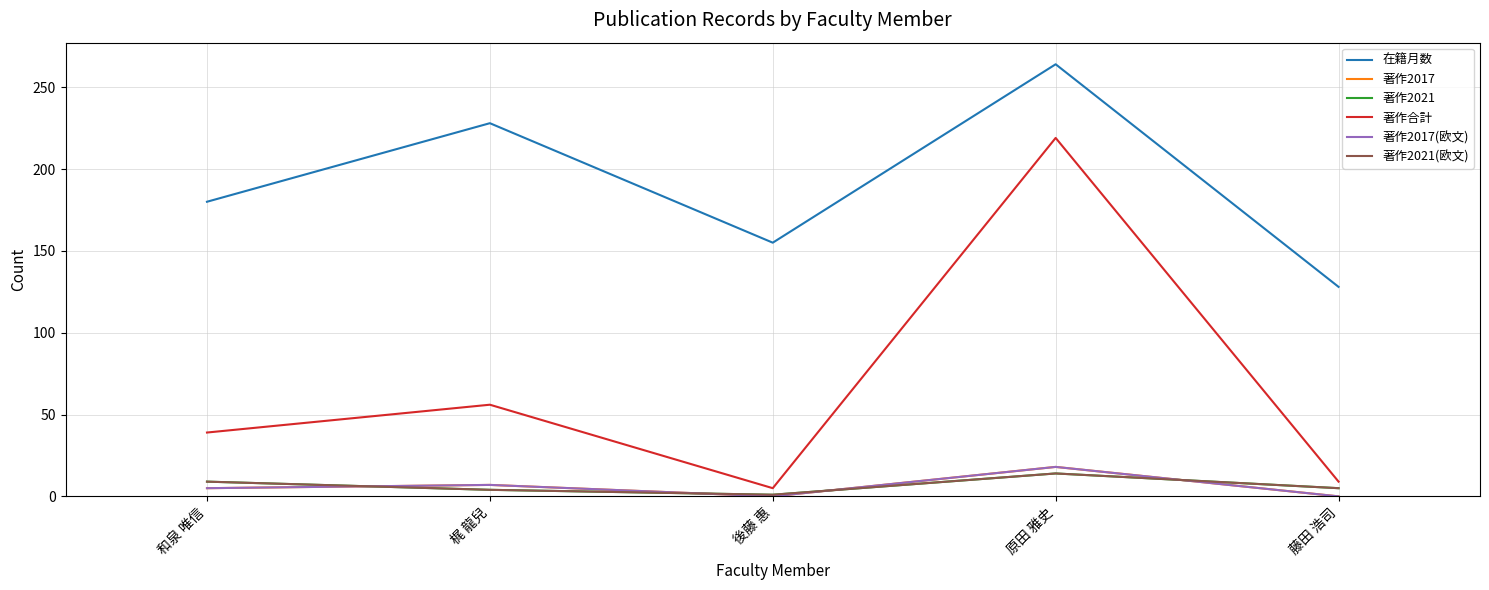

Reading left to right, list all the values displayed in this chart.

在籍月数: 180	228	155	264	128
著作2017: 5	7	0	18	0
著作2021: 9	4	1	14	5
著作合計: 39	56	5	219	9
著作2017(欧文): 5	7	0	18	0
著作2021(欧文): 9	4	1	14	5